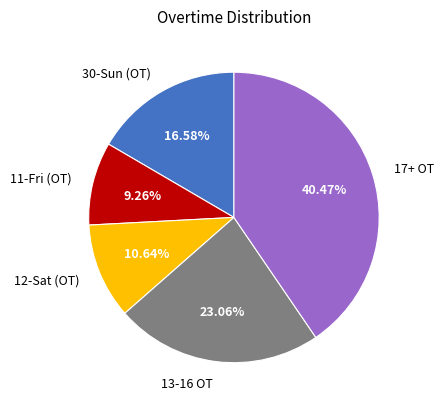

Count the number of slices in the pie.

5